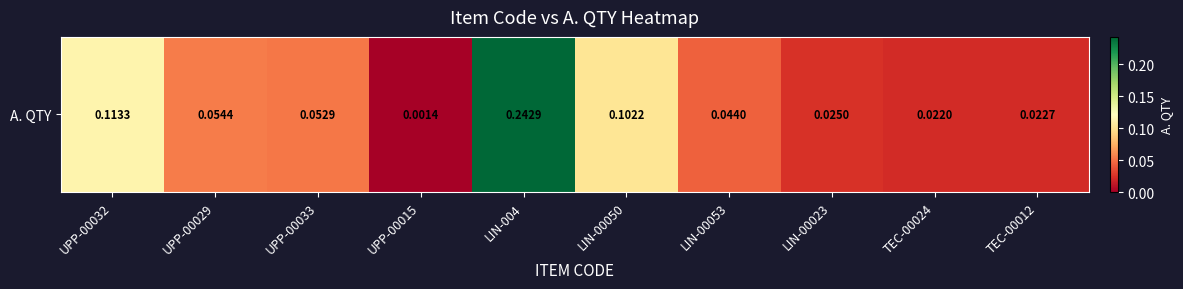

True or false: the data shows 0.0 at LIN-00050.

False